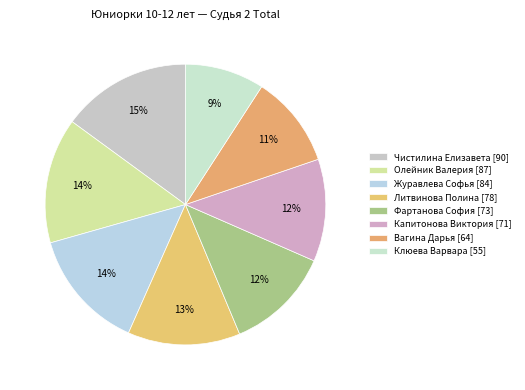

Is it true that Олейник Валерия is 20% of the pie?

False